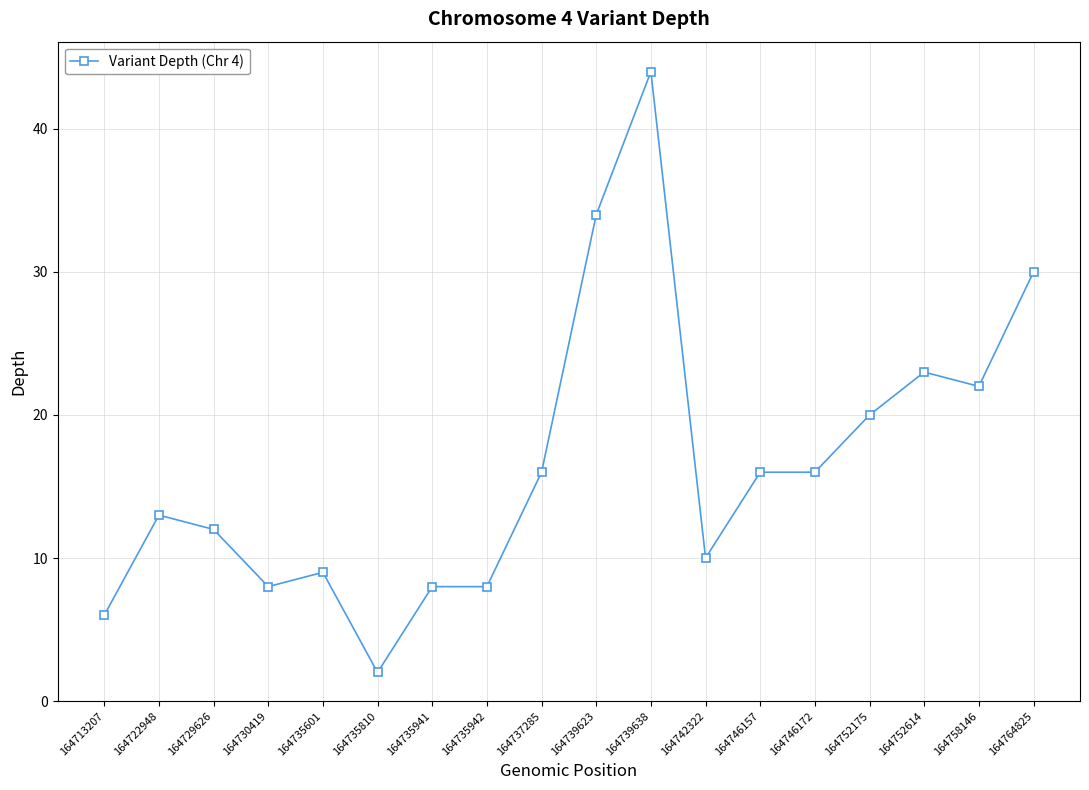

Reading left to right, extract all data points from this chart.

164713207=6	164722948=13	164729626=12	164730419=8	164735601=9	164735810=2	164735941=8	164735942=8	164737285=16	164739623=34	164739638=44	164742322=10	164746157=16	164746172=16	164752175=20	164752614=23	164758146=22	164764825=30